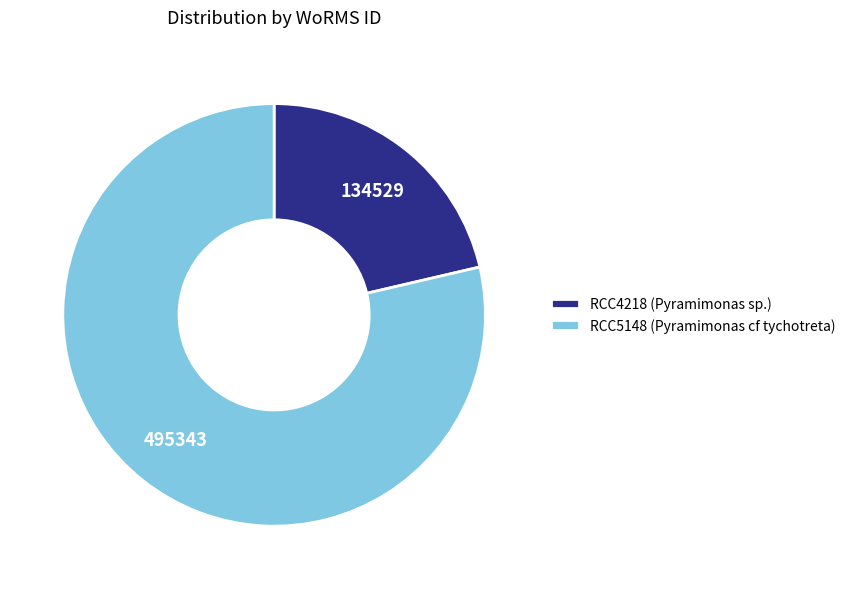

The RCC4218 slice represents 21% of the pie. True or false?

True